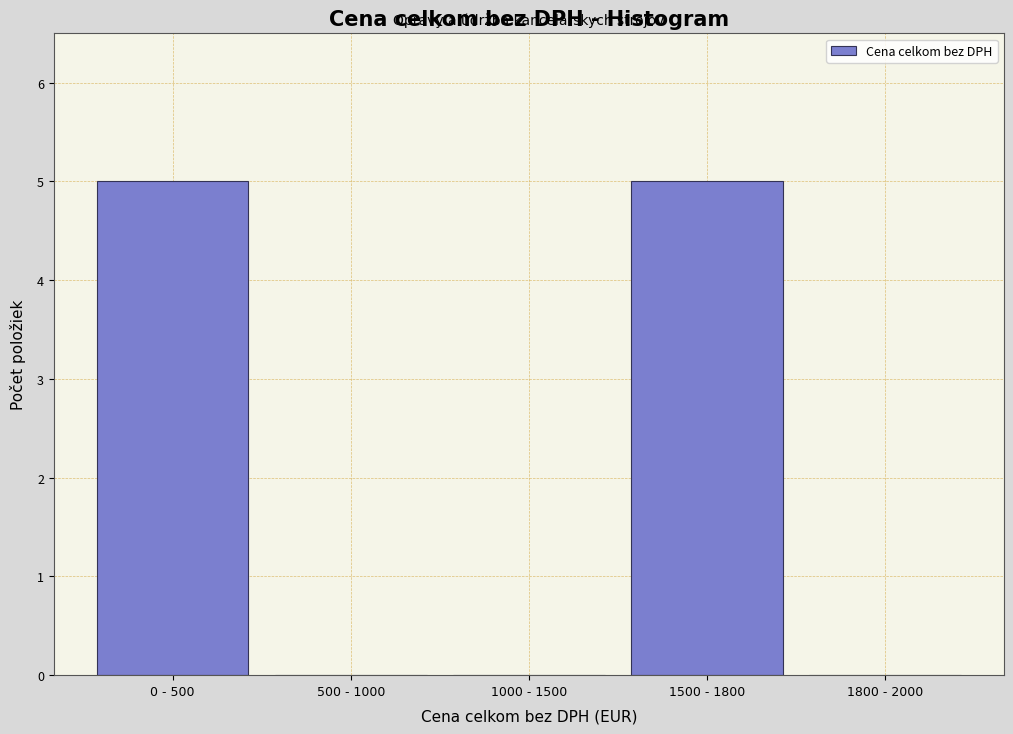

Reading left to right, transcribe all the data shown in this chart.

0 - 500=5	500 - 1000=0	1000 - 1500=0	1500 - 1800=5	1800 - 2000=0